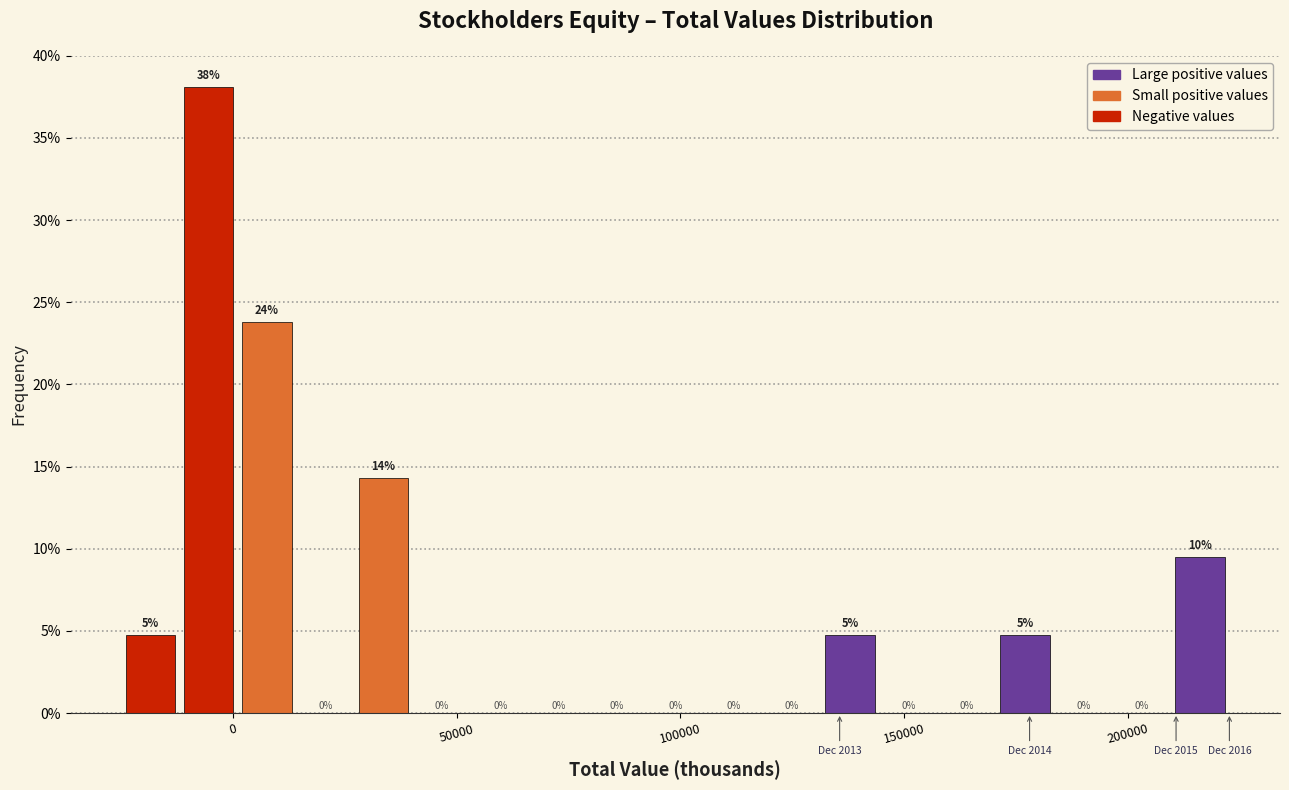

Read against the x-axis, roughly where is the centre of the tallest bar?

-5000